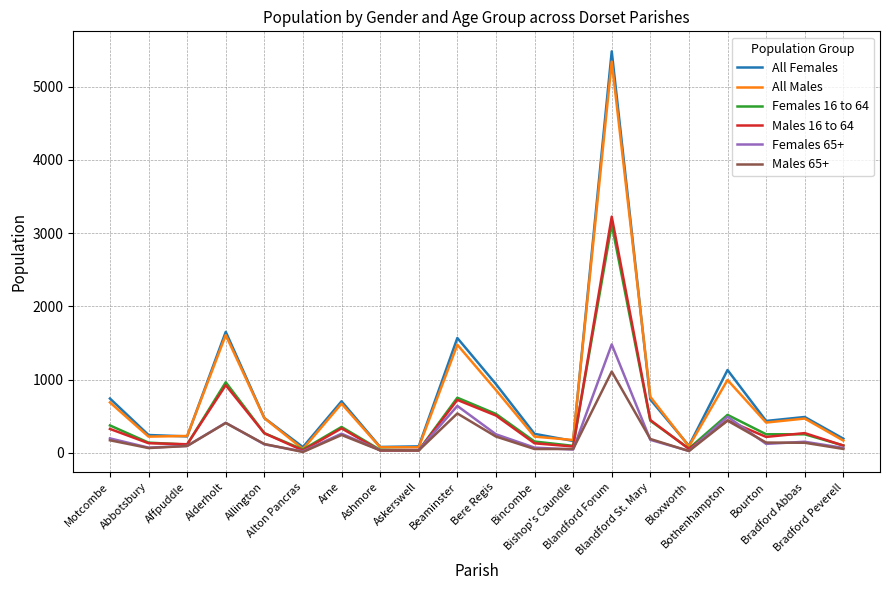

What is the maximum value for Males 65+?

1111